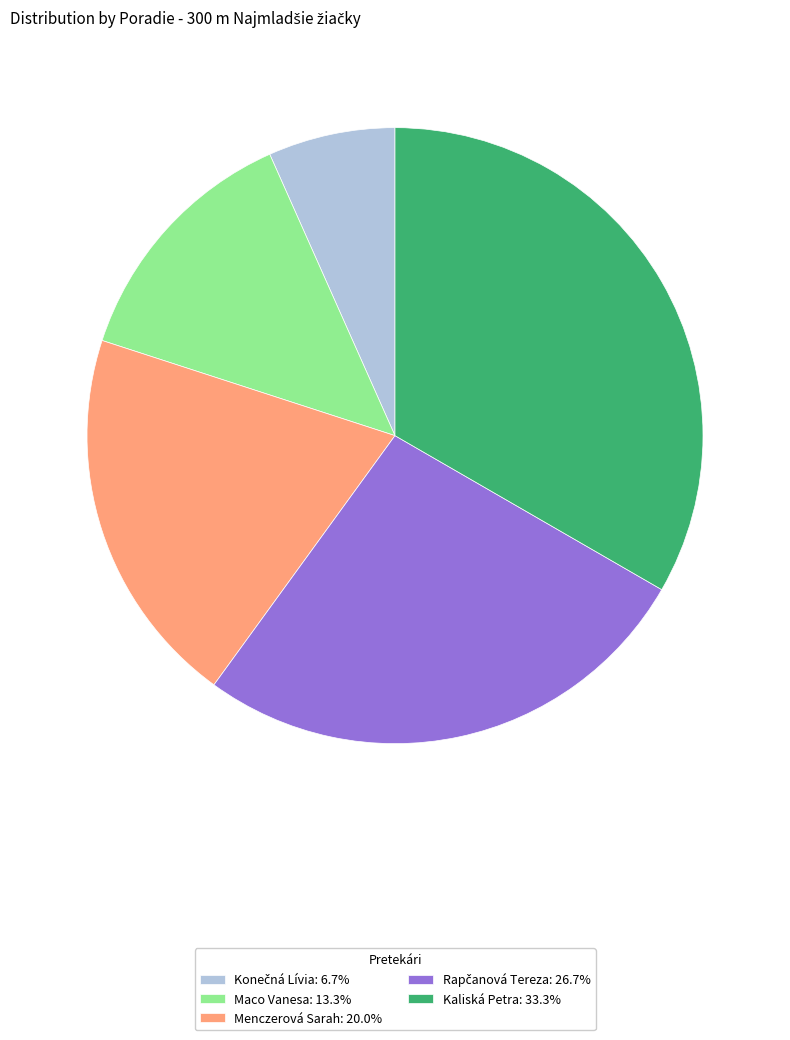

Does Maco Vanesa: 13.3% represent more than half of the total?

No